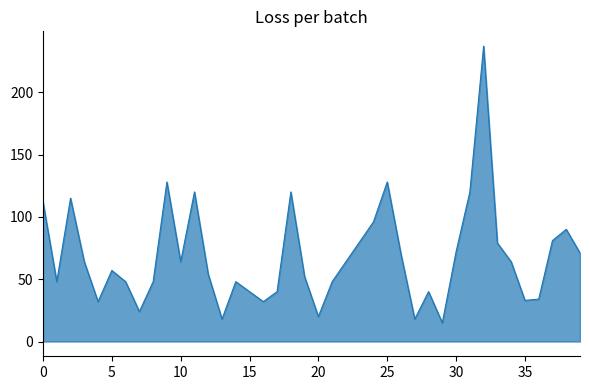

What is the smallest value displayed?

15